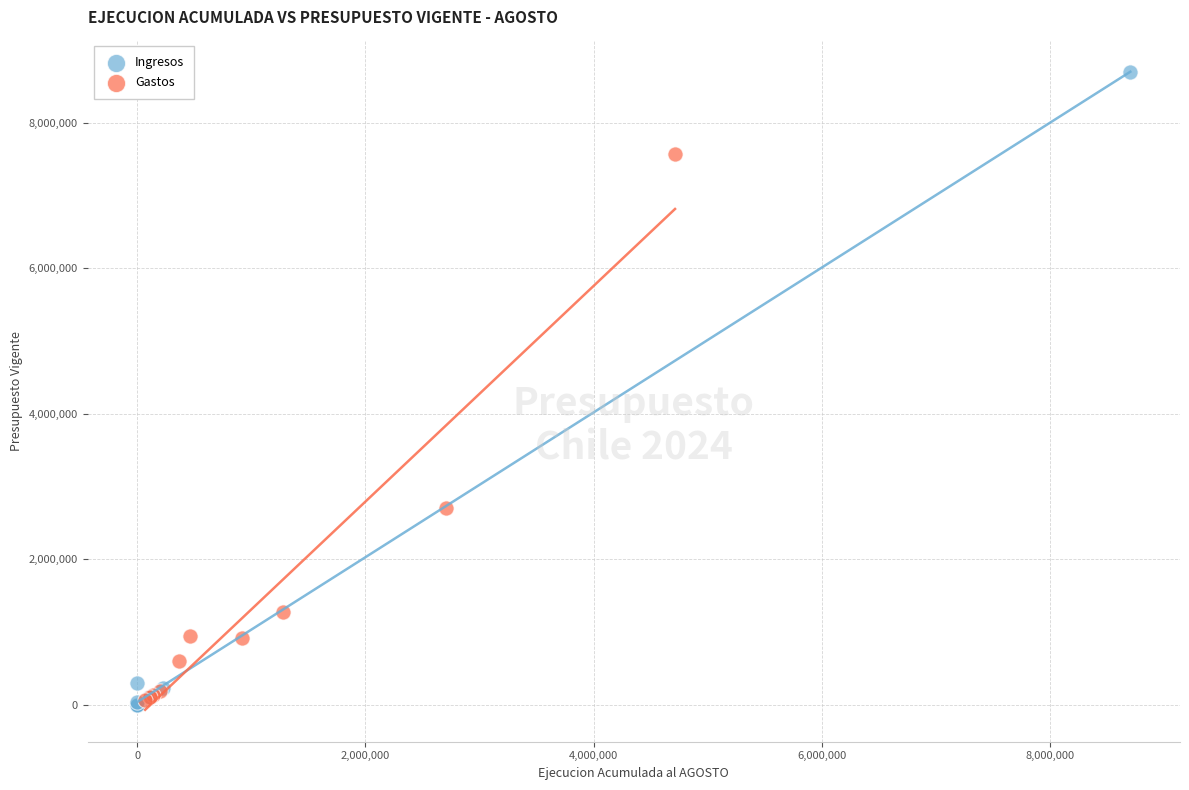

Which series has the widest spread of Y values?

Ingresos